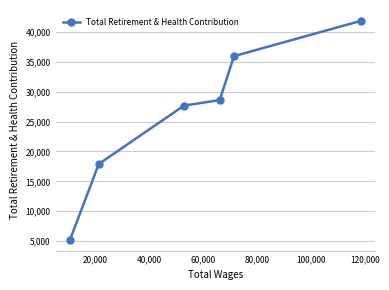

Count the number of values greater than 28600.

2